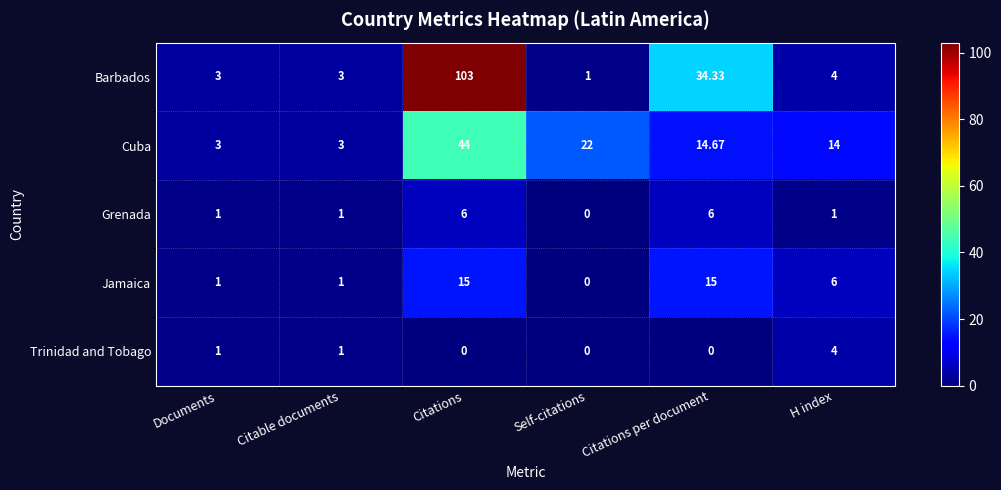

Where does the Cuba series first go above 14?

Citations